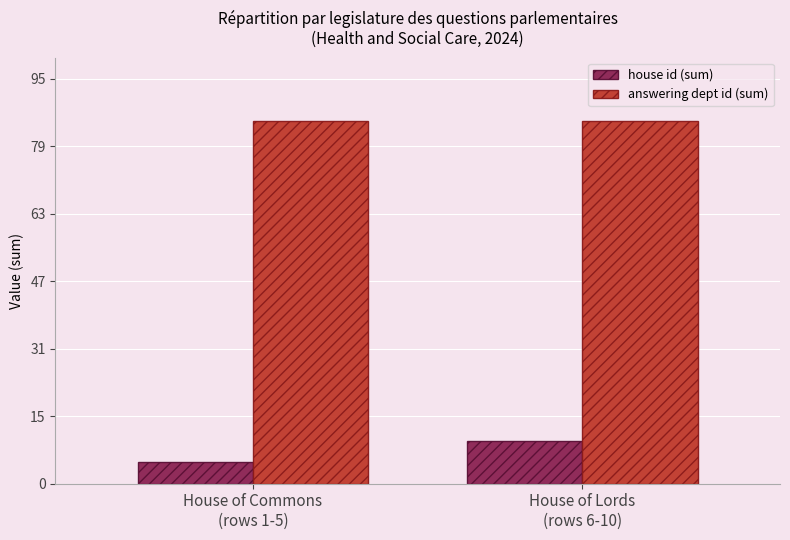

Is the value of house id (sum) at House of Lords
(rows 6-10) greater than the value of answering dept id (sum) at House of Lords
(rows 6-10)?

No